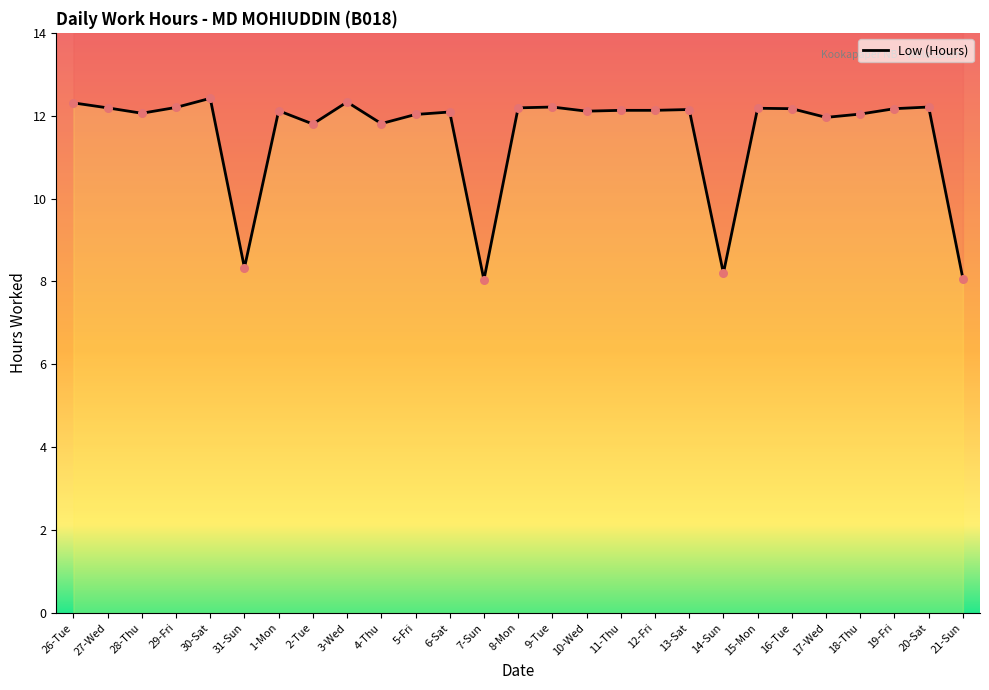

Approximately how many times larger is the value at 30-Sat compared to 17-Wed?

1.0